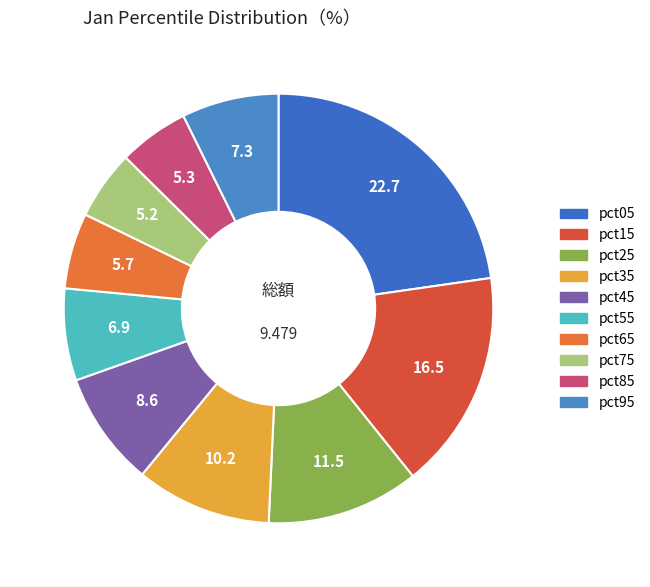

How many segments does this pie chart have?

10